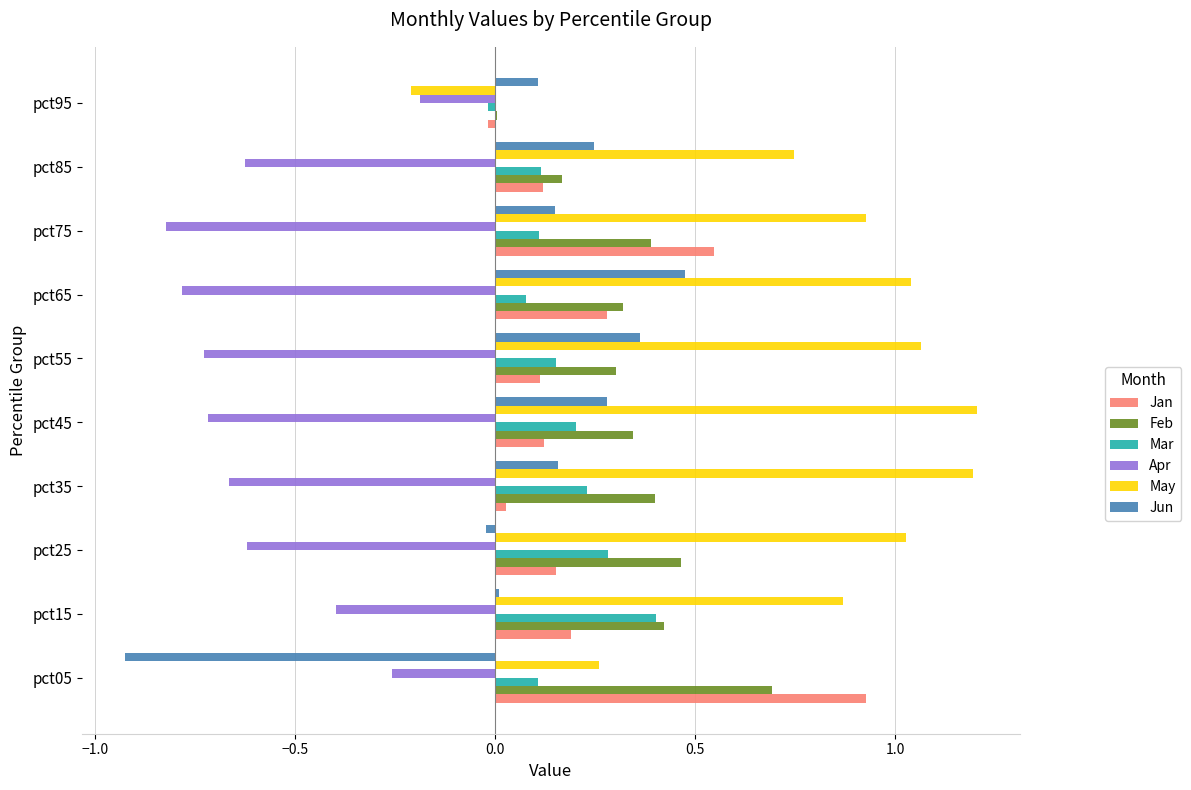

Which series changed the most between pct45 and pct85?

May